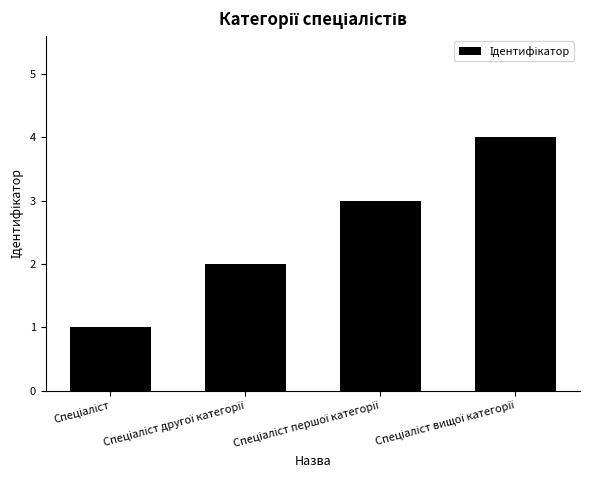

What is the greatest value displayed?

4